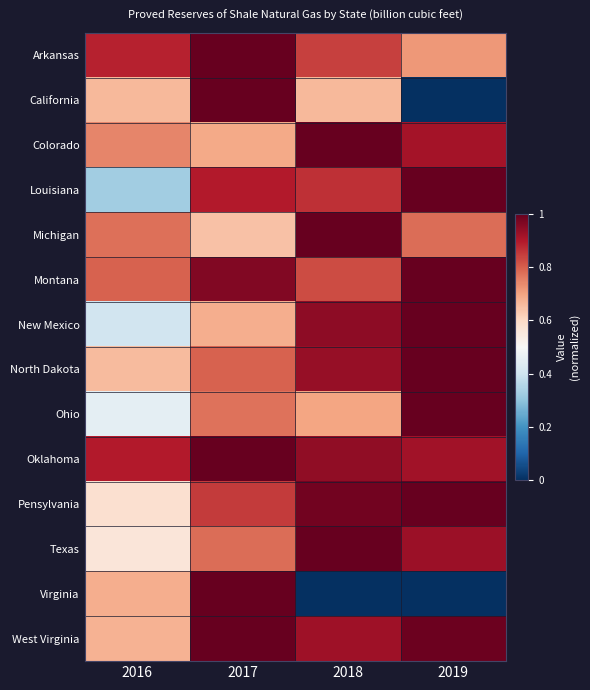

Reading left to right, what are all the values shown in this chart?

Arkansas: 2016=0.9	2017=1.0	2018=0.8	2019=0.7
California: 2016=0.7	2017=1.0	2018=0.7	2019=0.0
Colorado: 2016=0.7	2017=0.7	2018=1.0	2019=0.9
Louisiana: 2016=0.3	2017=0.9	2018=0.9	2019=1.0
Michigan: 2016=0.8	2017=0.6	2018=1.0	2019=0.8
Montana: 2016=0.8	2017=1.0	2018=0.8	2019=1.0
New Mexico: 2016=0.4	2017=0.7	2018=0.9	2019=1.0
North Dakota: 2016=0.7	2017=0.8	2018=0.9	2019=1.0
Ohio: 2016=0.5	2017=0.8	2018=0.7	2019=1.0
Oklahoma: 2016=0.9	2017=1.0	2018=0.9	2019=0.9
Pensylvania: 2016=0.6	2017=0.8	2018=1.0	2019=1.0
Texas: 2016=0.6	2017=0.8	2018=1.0	2019=0.9
Virginia: 2016=0.7	2017=1.0	2018=0.0	2019=0.0
West Virginia: 2016=0.7	2017=1.0	2018=0.9	2019=1.0